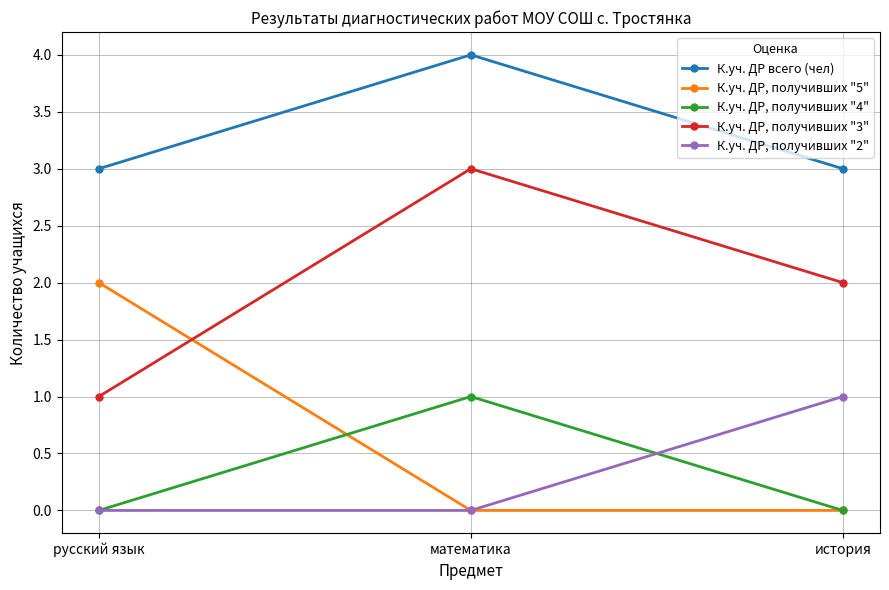

What is the sum of all К.уч. ДР, получивших "3" values?

6